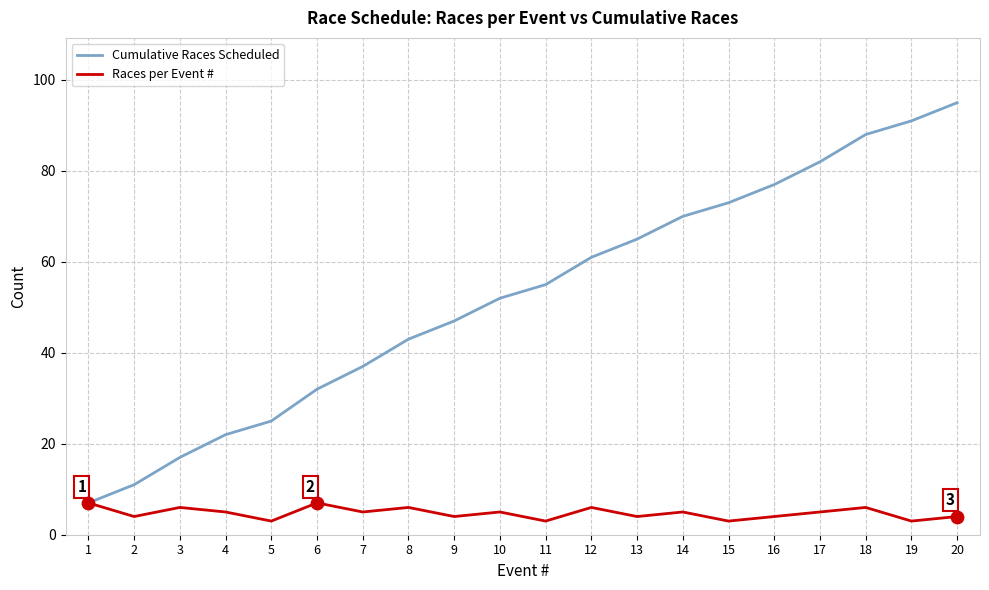

What is the total value across all series at 11?

58